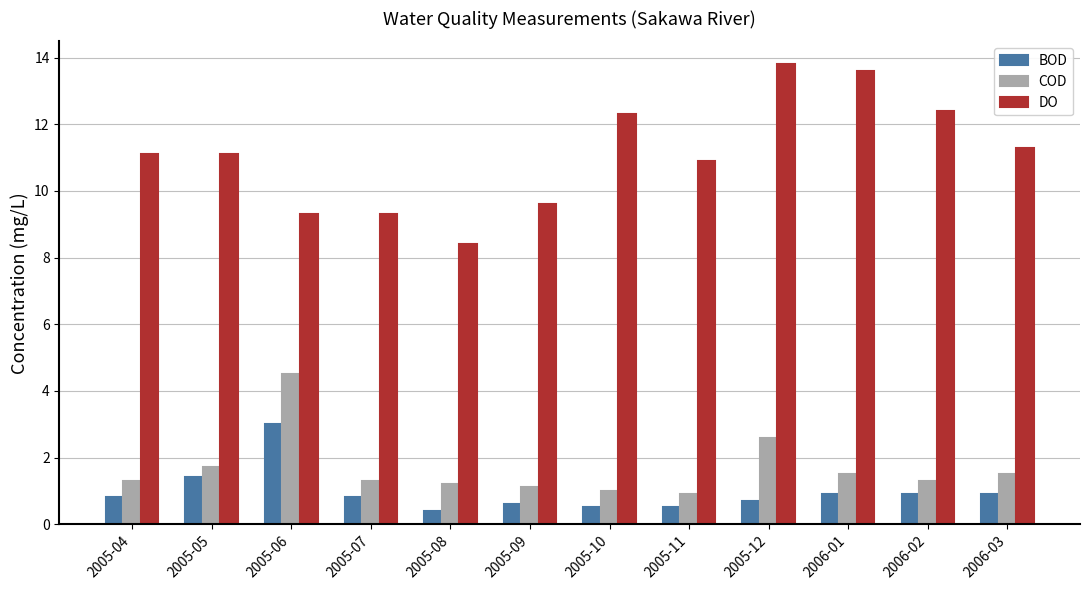

What is the sum of all COD values?

19.9